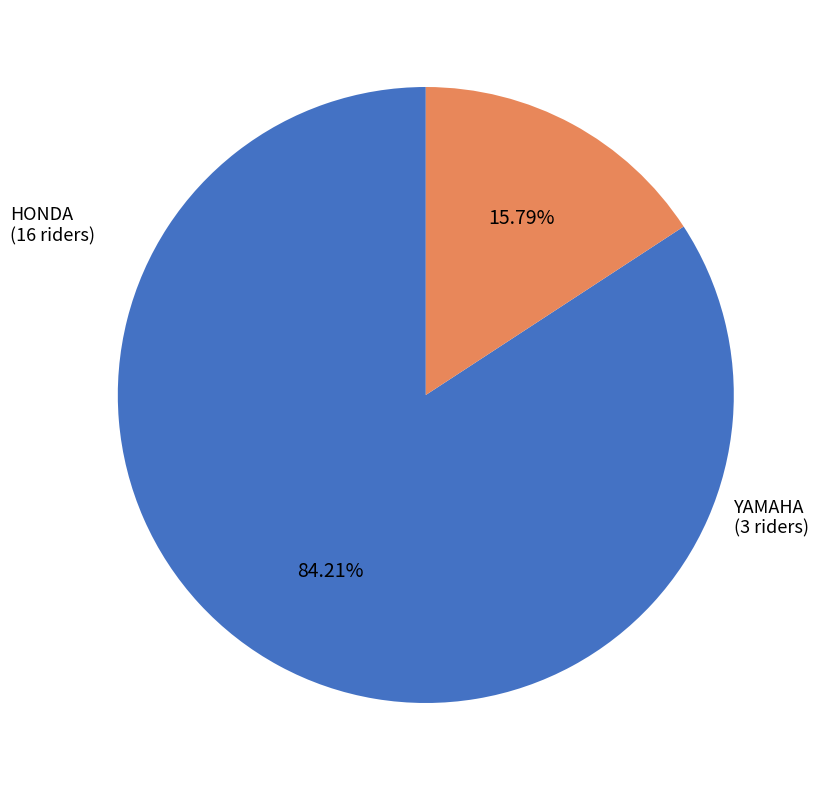

Is there a majority slice in this chart?

Yes